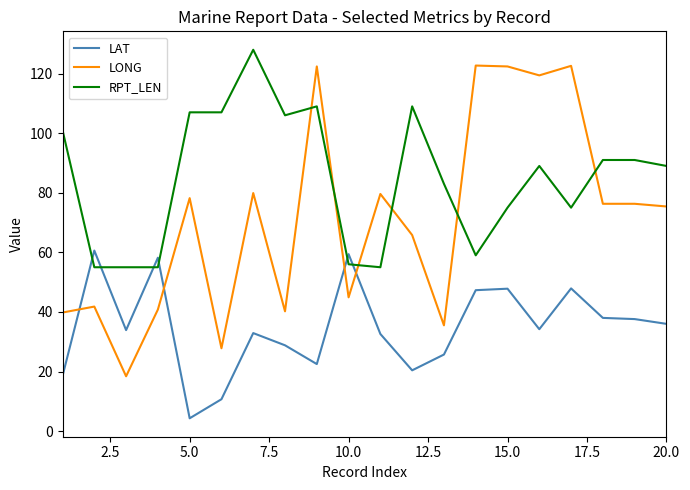

Is this an area chart (filled region under the line)?

No